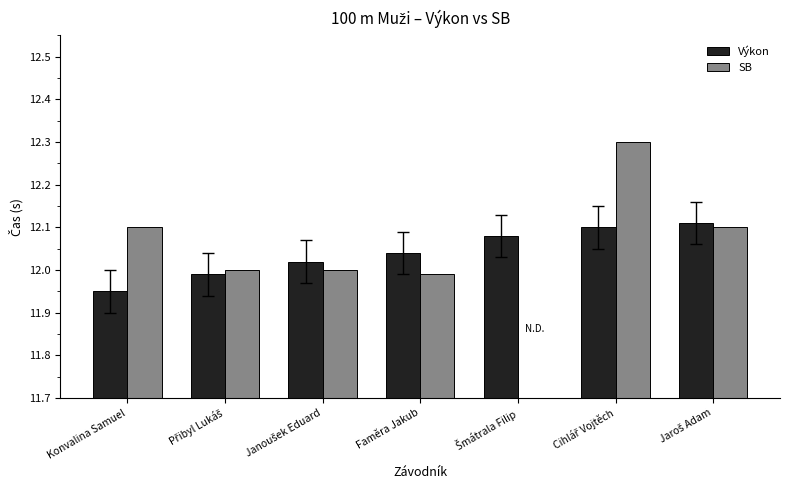

At Přibyl Lukáš, list the series in order from smallest to largest.

Výkon, SB